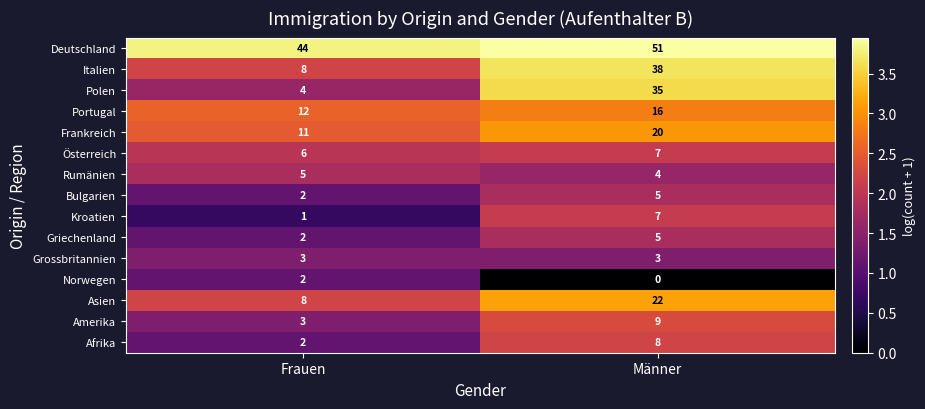

Which series has the largest range (max minus min)?

Polen